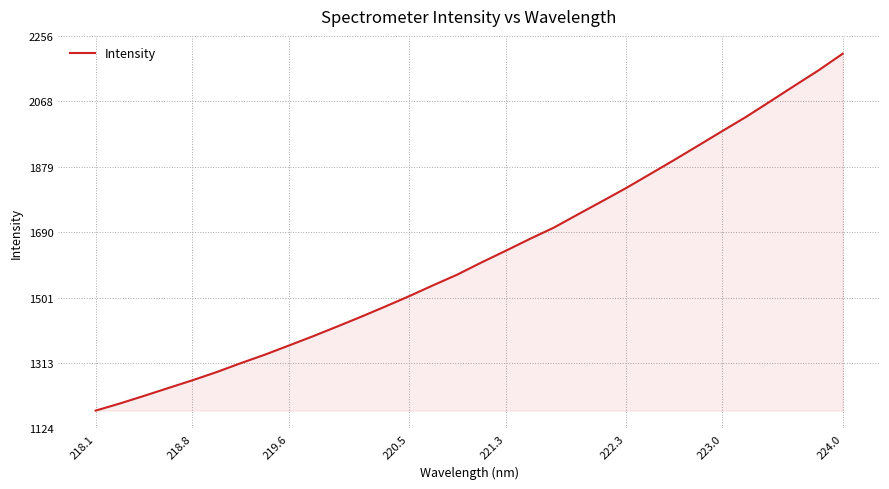

How many lines are shown in the chart?

1